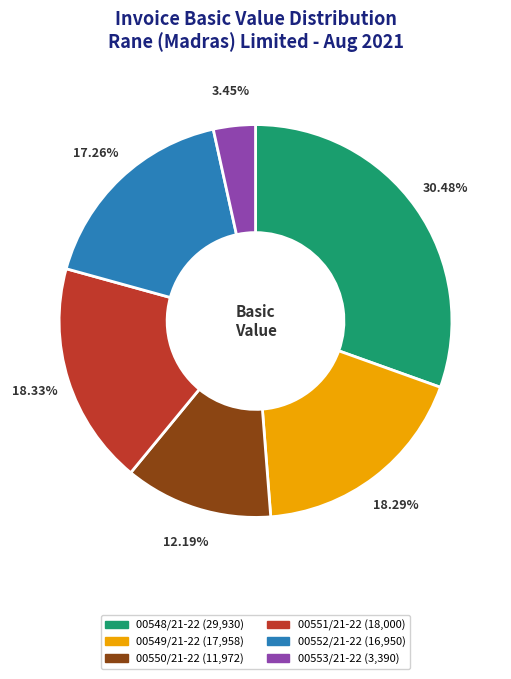

Between 00550/21-22 and 00552/21-22, which is larger?

00552/21-22